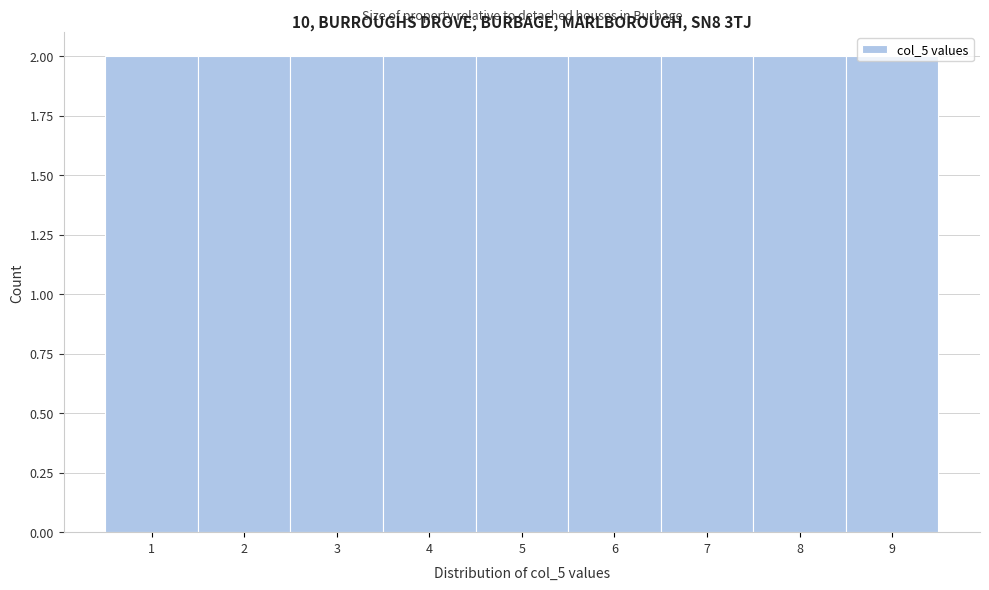

How tall is the bar that spans 4.5 to 5.5 on the x-axis? The values are not printed on the chart, so give them approximately, as read against the axis.

2